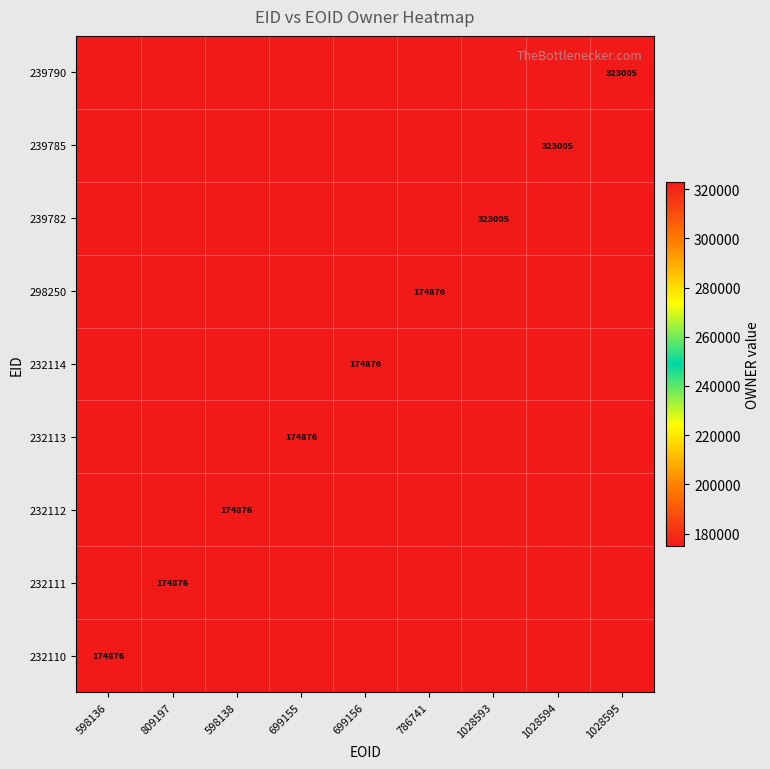

At which label does 232111 reach its minimum?

598136